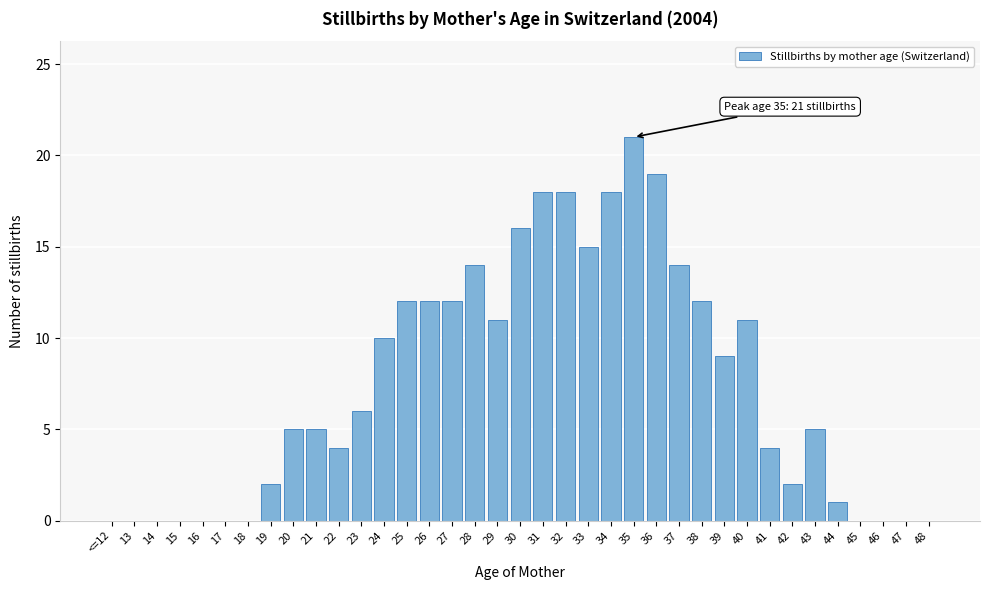

The chart shows a value of 16 at 24. True or false?

False